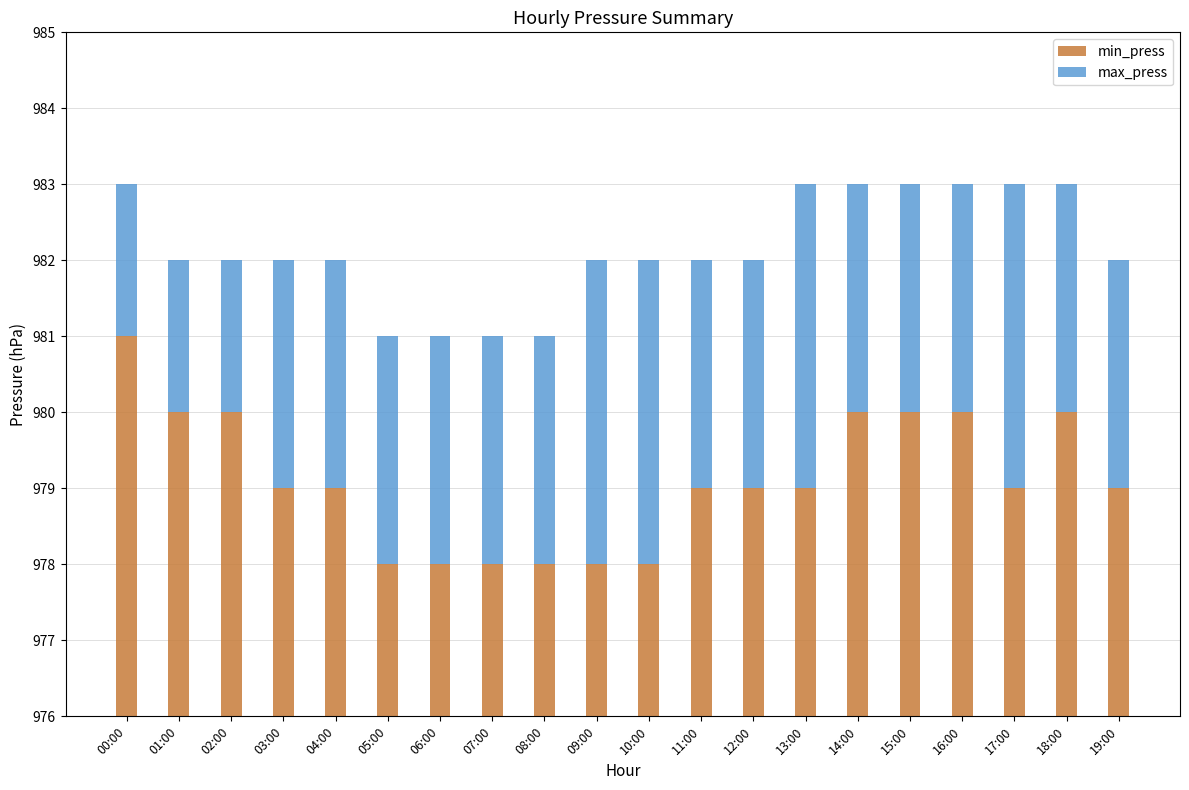

The value of min_press at 10:00 is 978. True or false?

True